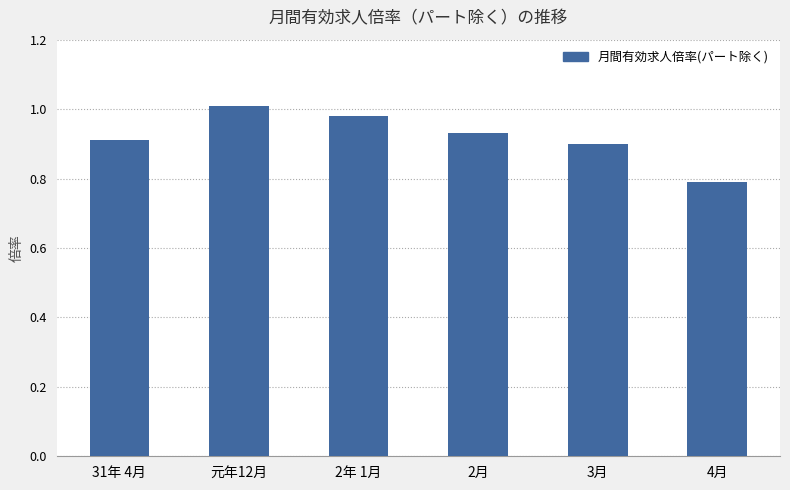

List the labels in order of value, smallest first.

4月, 3月, 31年 4月, 2月, 2年 1月, 元年12月